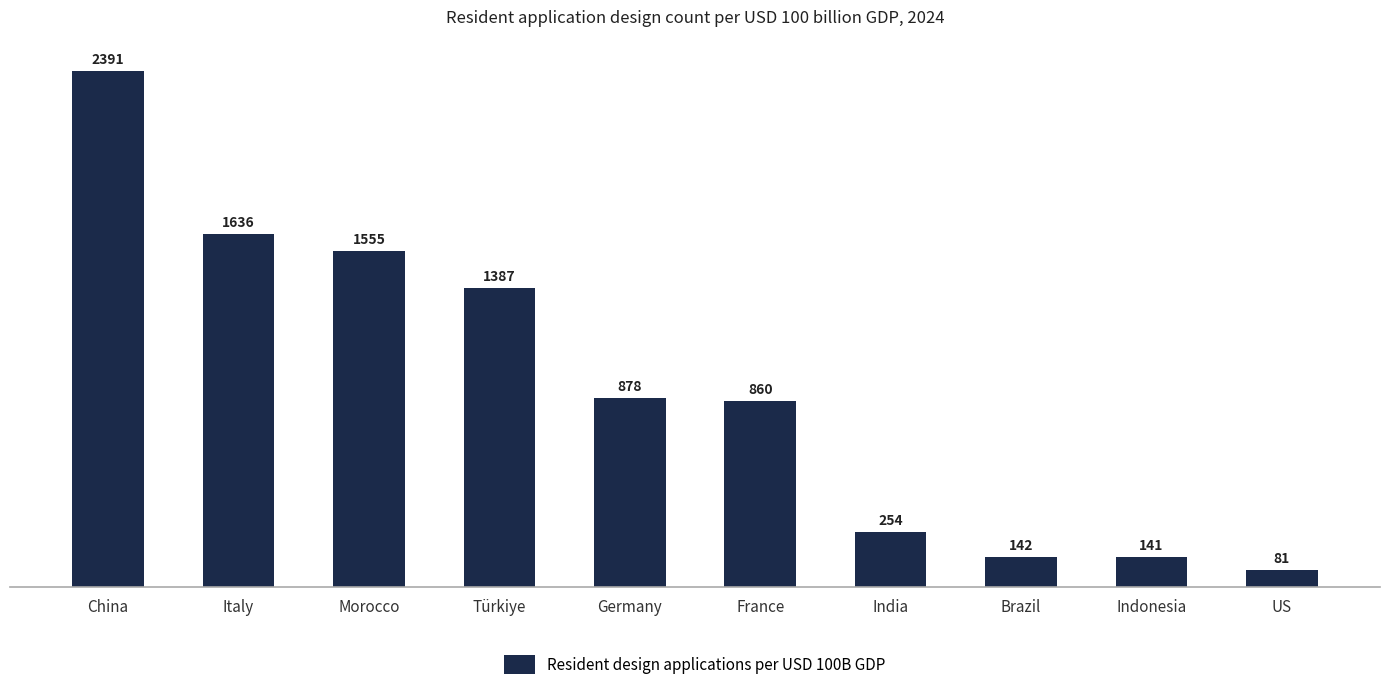

What is the minimum value shown in the chart?

81